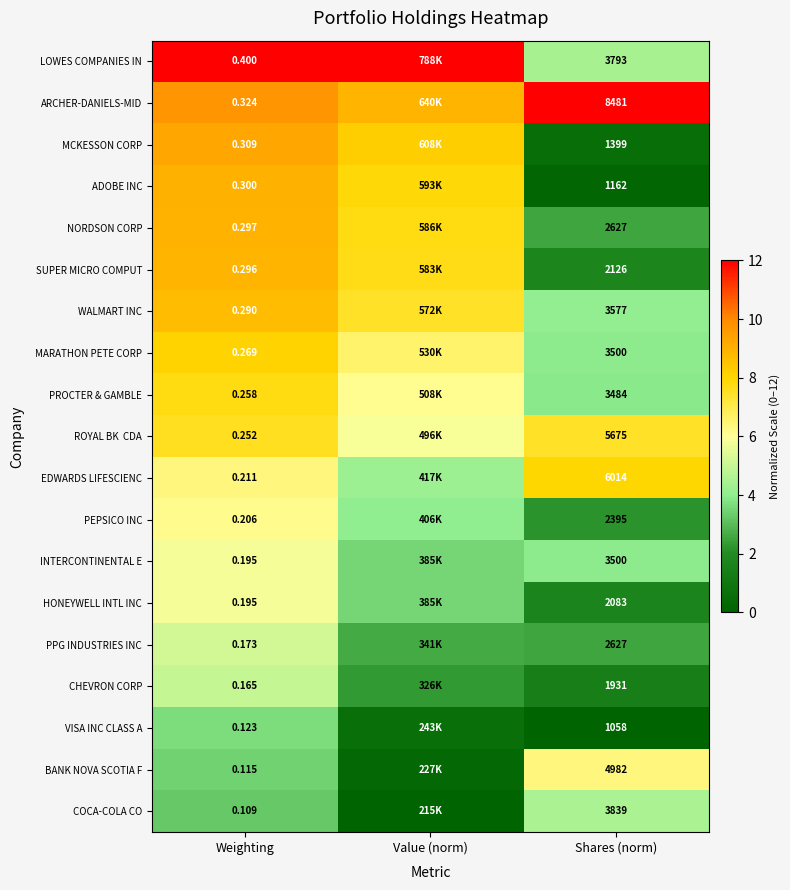

Which series changed the most between Weighting and Shares (norm)?

ARCHER-DANIELS-MID